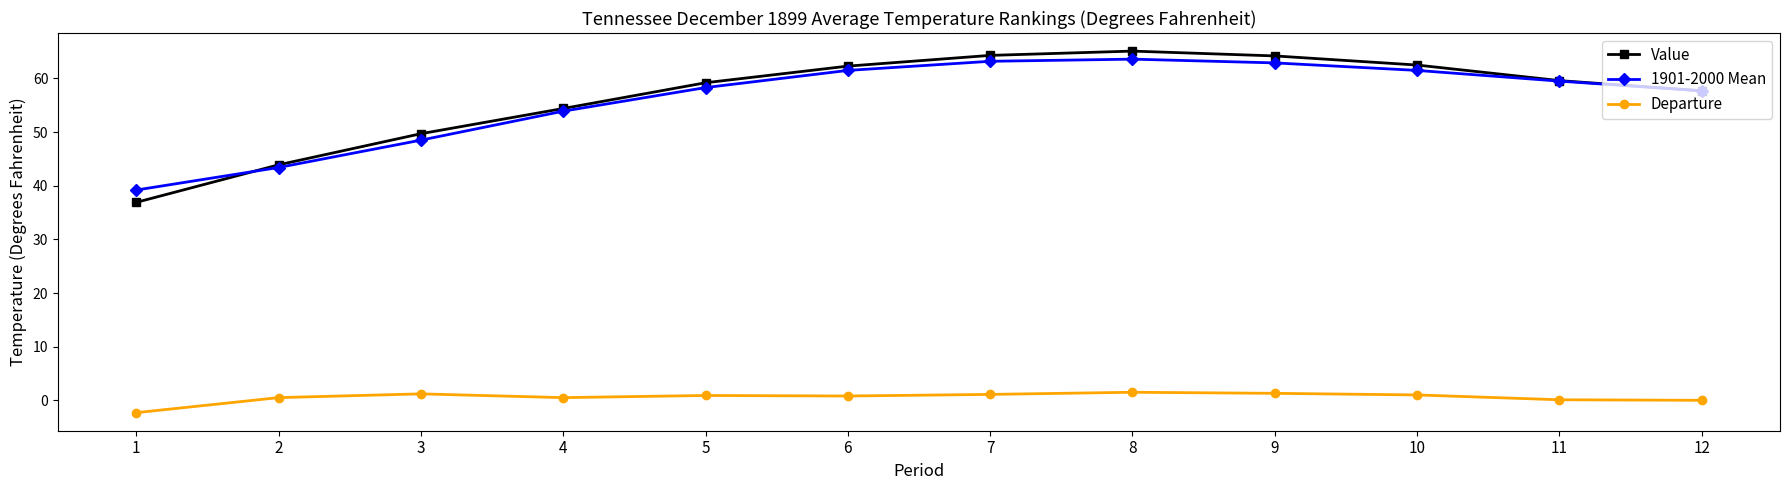

Does the chart have visible grid lines?

No